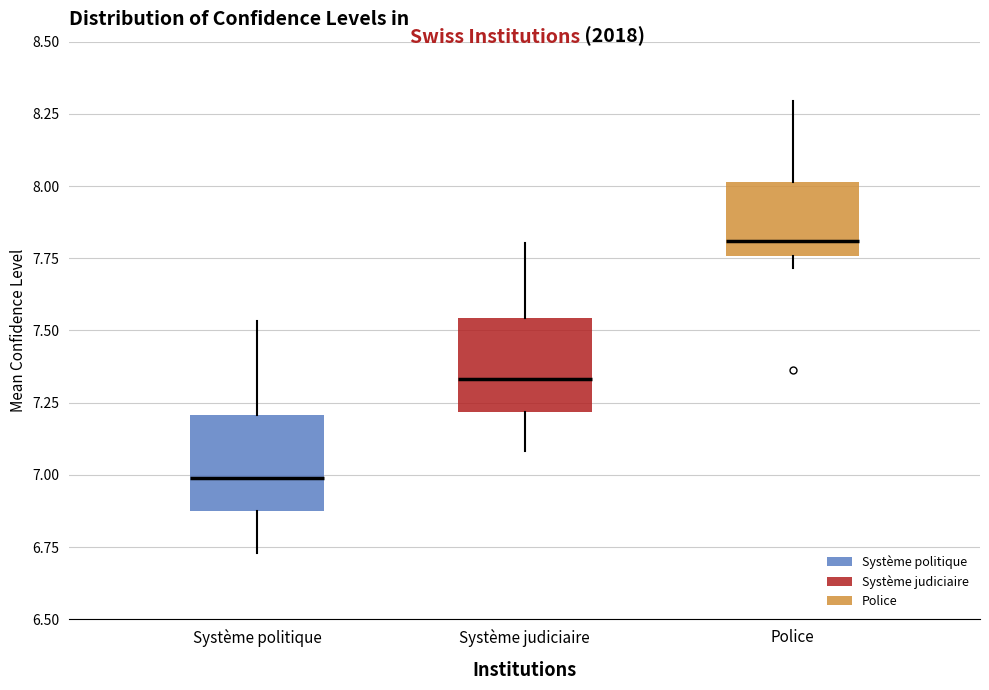

Reading left to right, transcribe this box plot: for each box, give where its median line is, the range the box spans, and where its two whiskers end, as read against the y-axis. The values are not printed on the chart, so give them approximately, as read against the axis.

Système politique: median 7.00, box 6.90 to 7.20, whiskers 6.75 to 7.55
Système judiciaire: median 7.35, box 7.20 to 7.55, whiskers 7.10 to 7.80
Police: median 7.80, box 7.75 to 8.00, whiskers 7.70 to 8.30